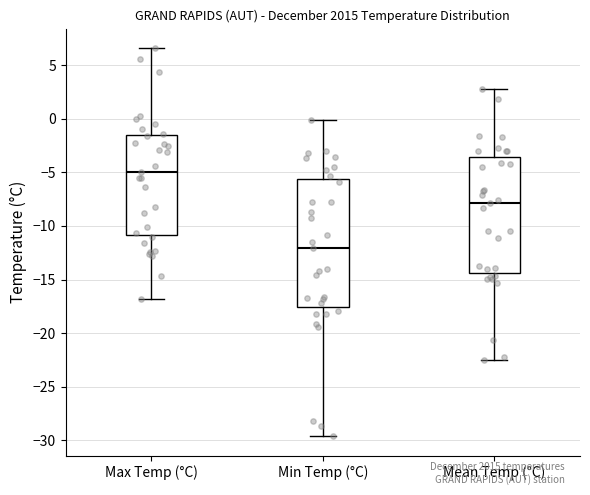

Comparing the boxes themselves (not the whiskers), which one is the tallest?

Min Temp (°C)